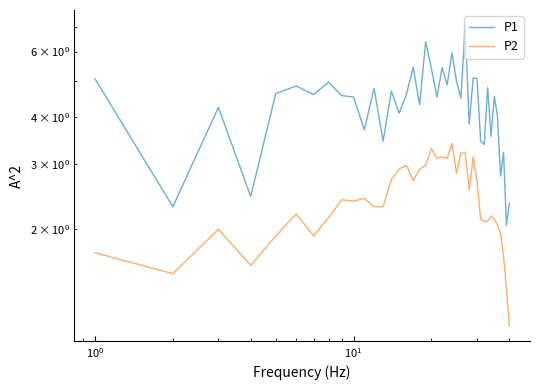

What is the difference between the maximum and second lowest values in the P1 series?

4.8